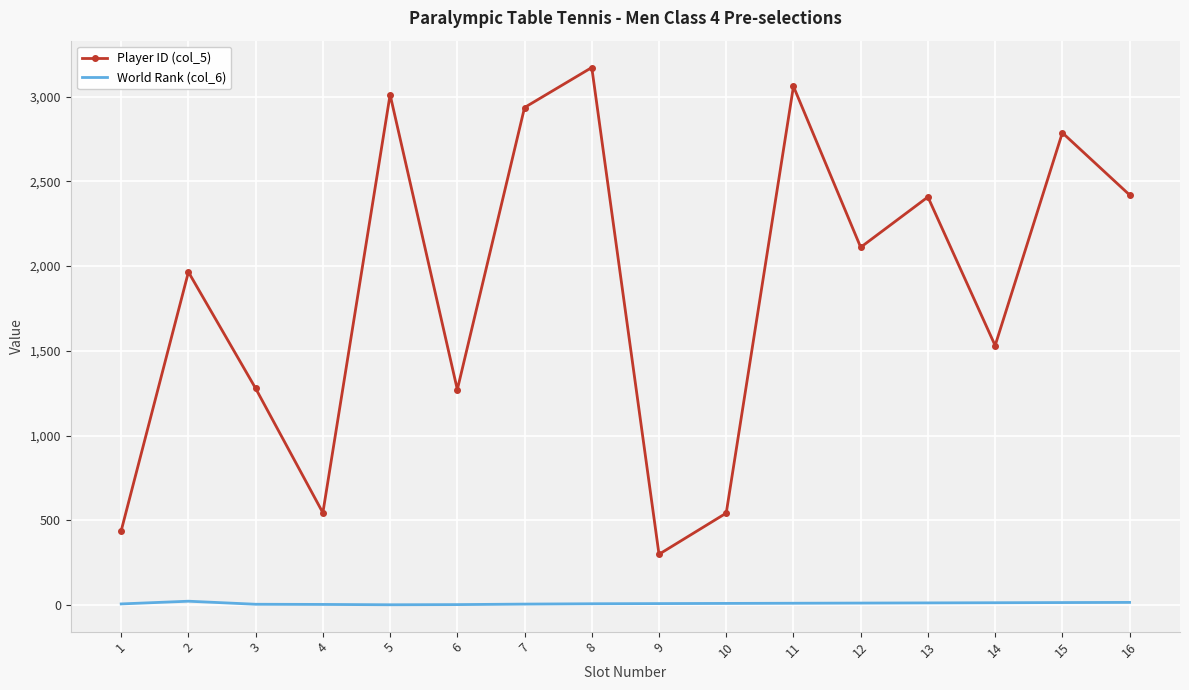

True or false: Player ID (col_5) and World Rank (col_6) cross at least once.

False